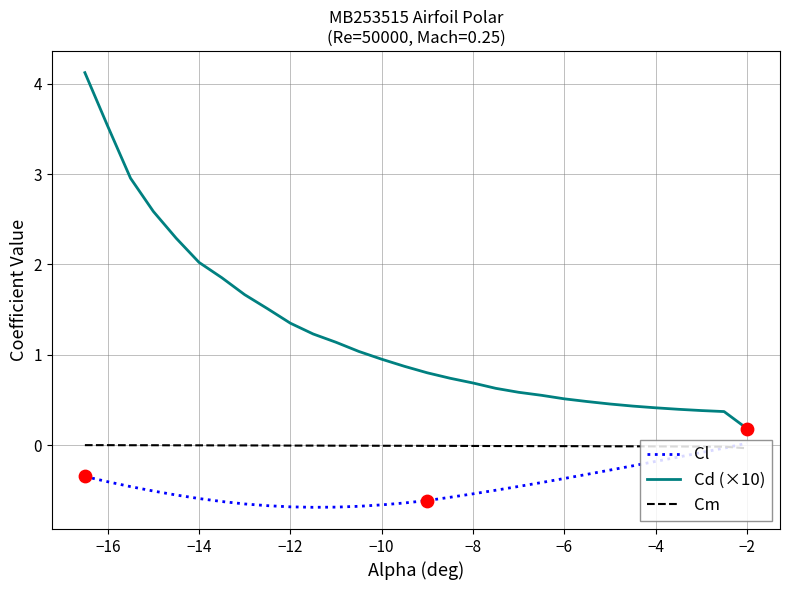

Which series has the widest spread of values?

Cd (×10)